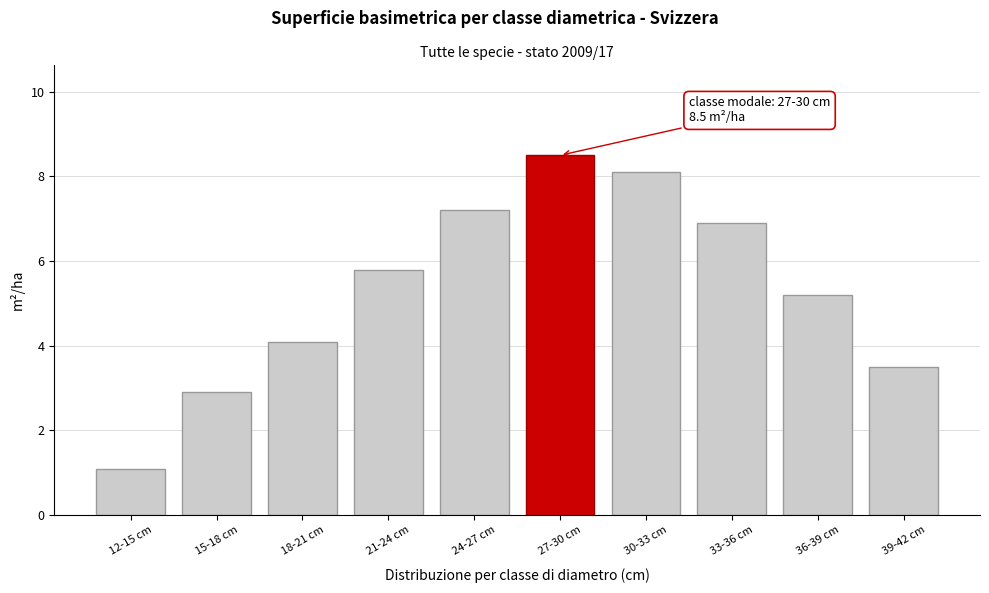

Reading right to left, what are all the values shown in this chart?

39-42 cm=3.5	36-39 cm=5.2	33-36 cm=6.9	30-33 cm=8.1	27-30 cm=8.5	24-27 cm=7.2	21-24 cm=5.8	18-21 cm=4.1	15-18 cm=2.9	12-15 cm=1.1